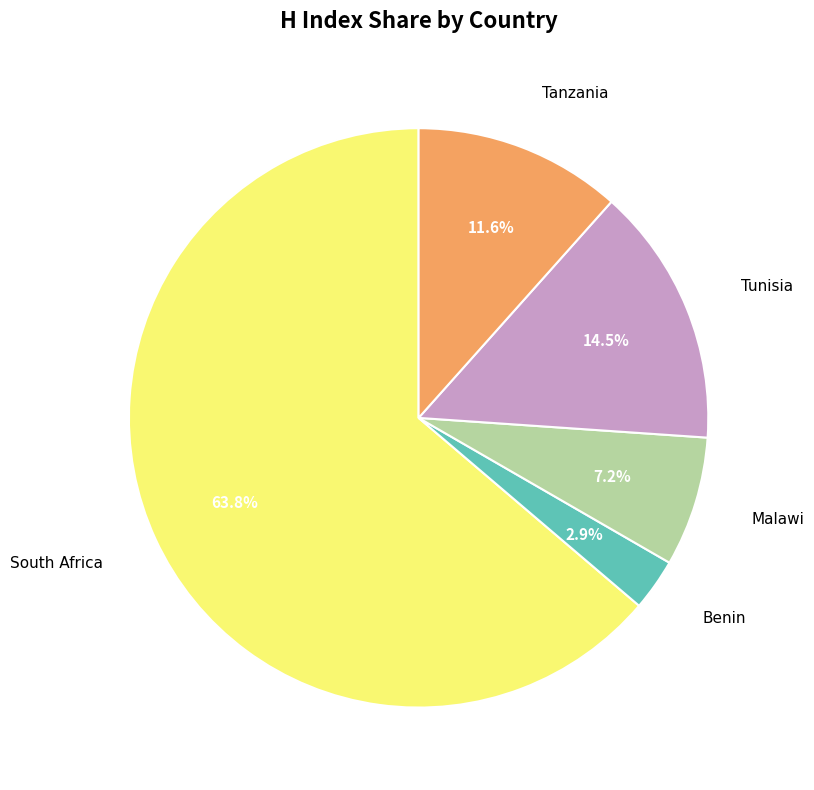

Is there any slice that represents more than half of the pie?

Yes